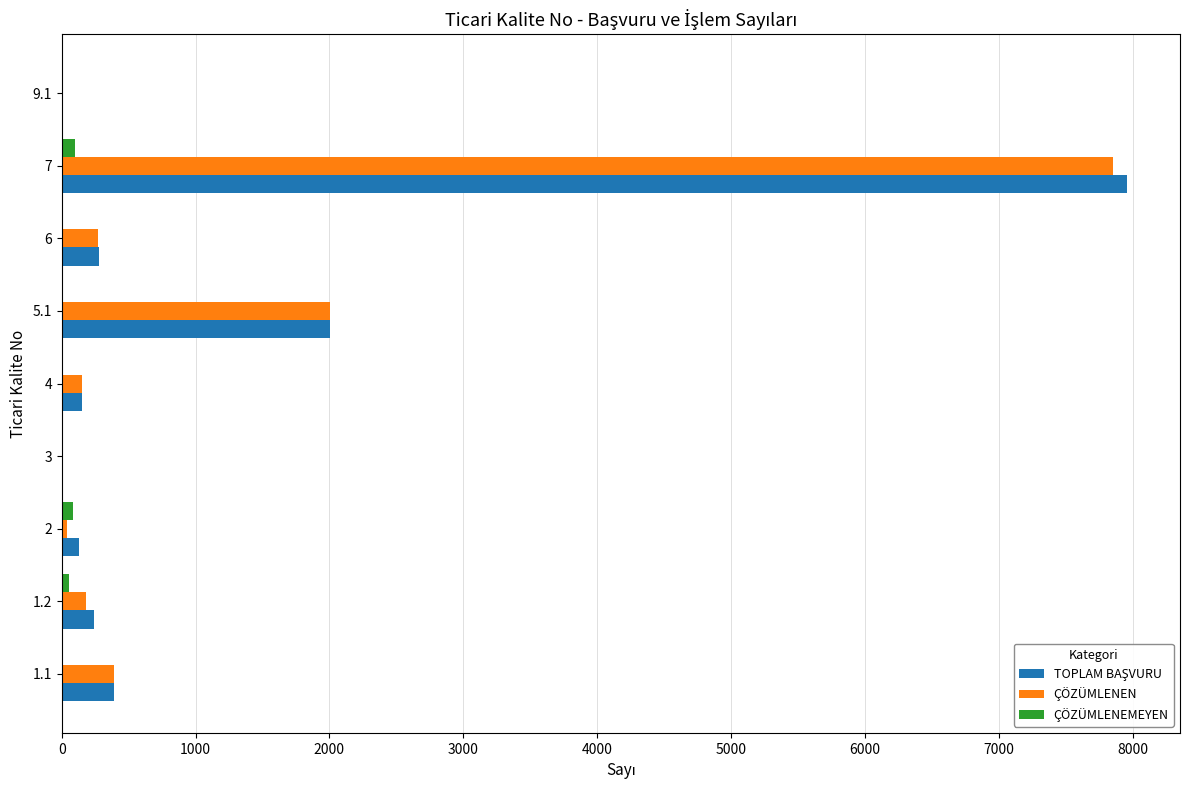

What is the maximum value for ÇÖZÜMLENEN?

7854